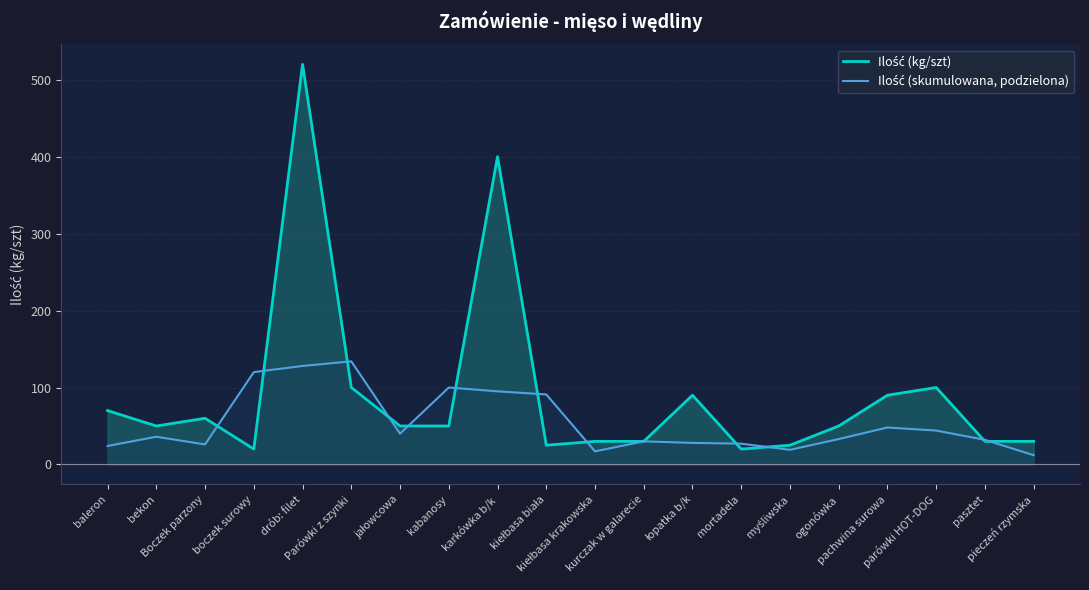

How many data points in Ilość (skumulowana, podzielona) are less than 36?

10